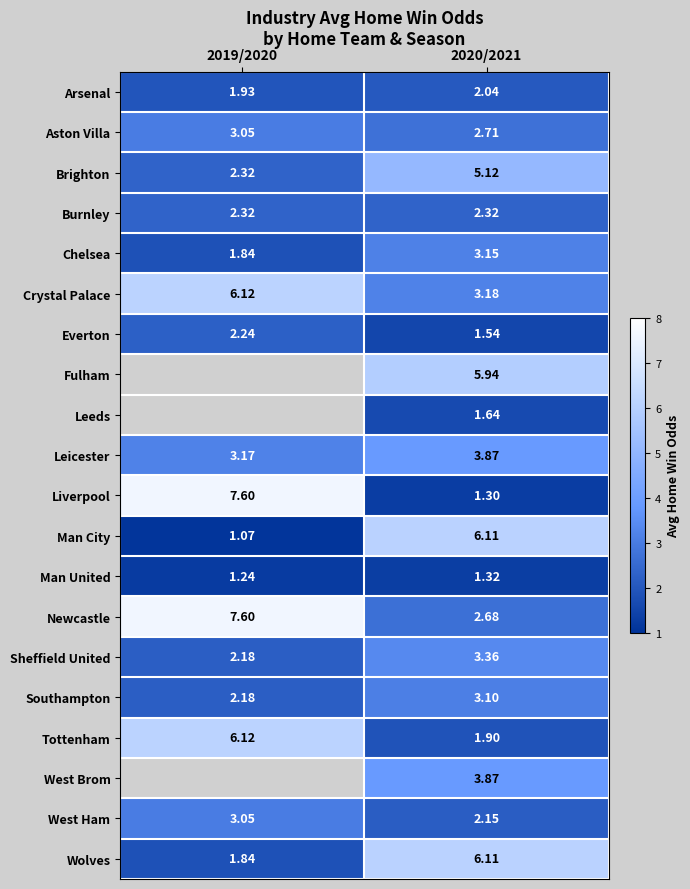

How many values in the Tottenham series exceed 6?

1